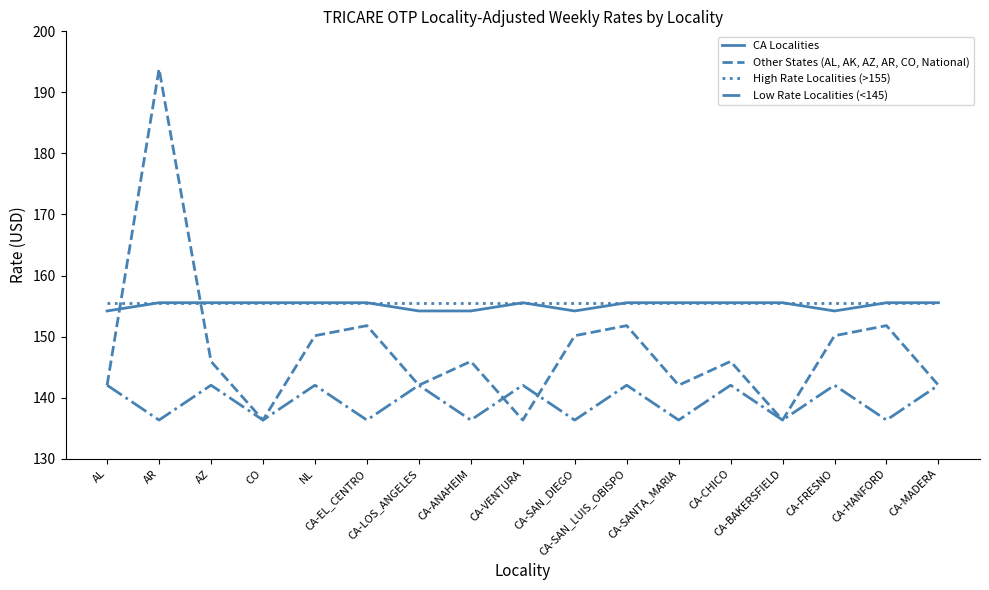

What is the minimum value shown in the chart?

136.3